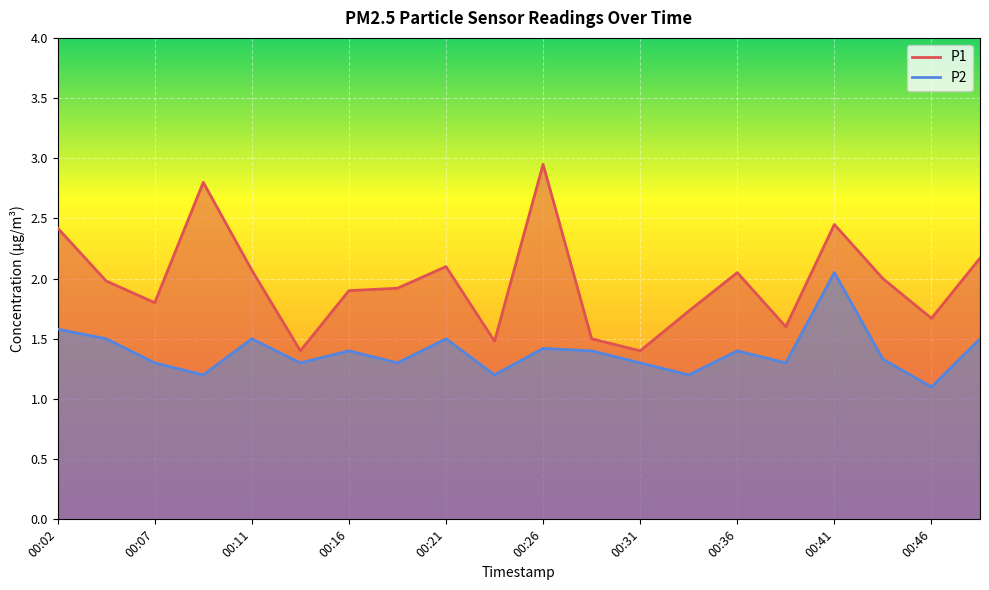

What is the average value of the P1 series?

2.0